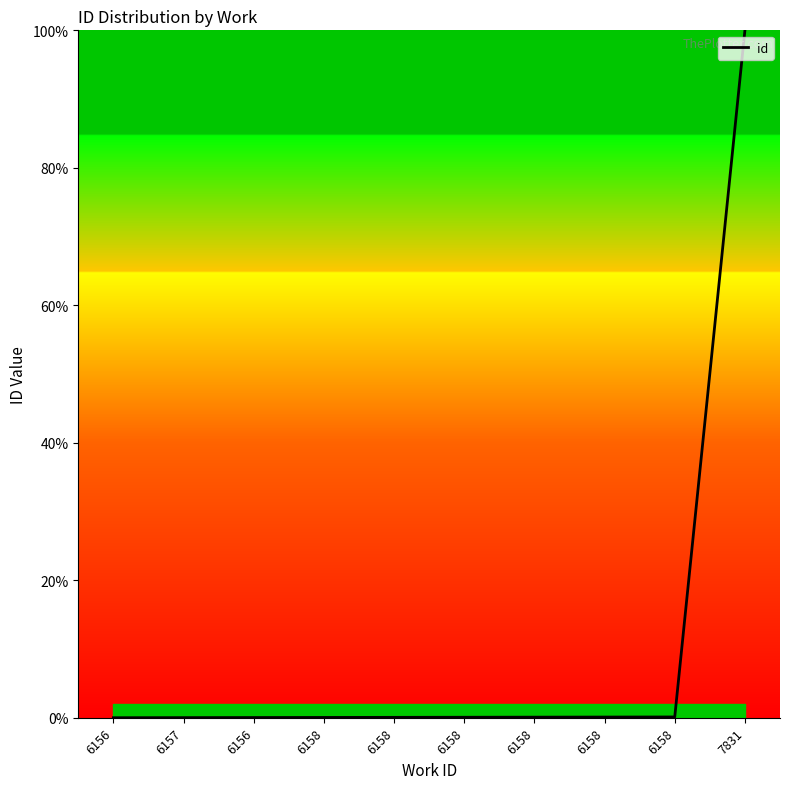

Is it true that the value at 6158 is 0.1?

True